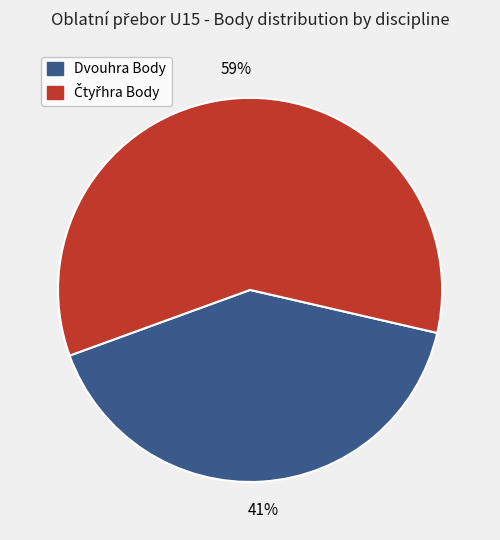

To the nearest percent, what is the difference between the largest and smallest slice percentages?

18%